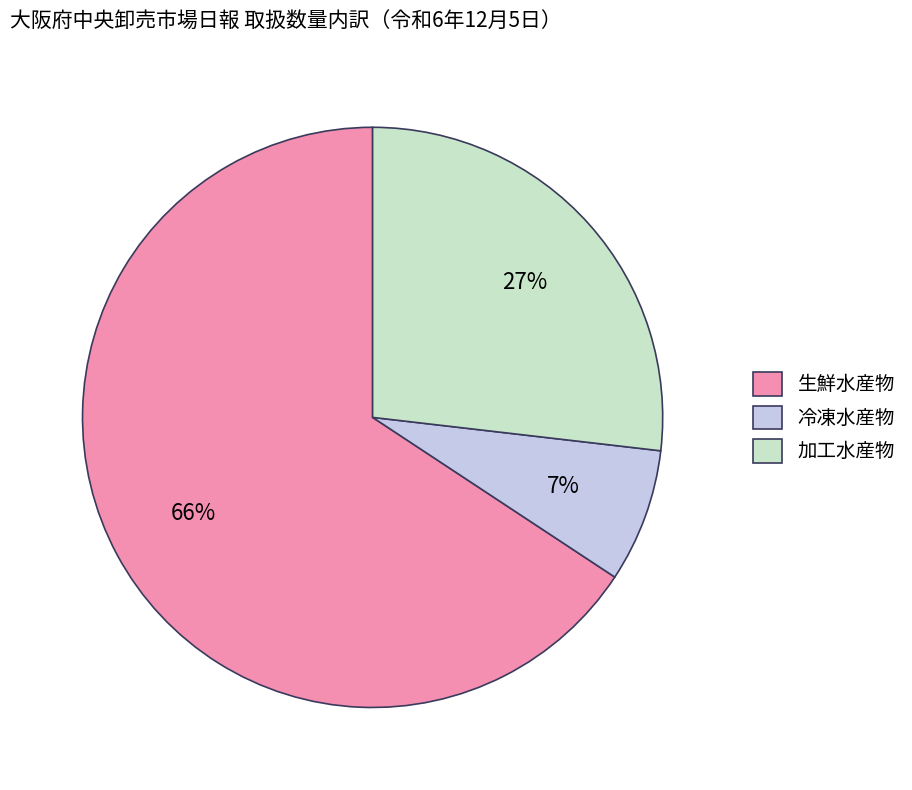

Is the sum of 加工水産物 and 生鮮水産物 greater than half?

Yes